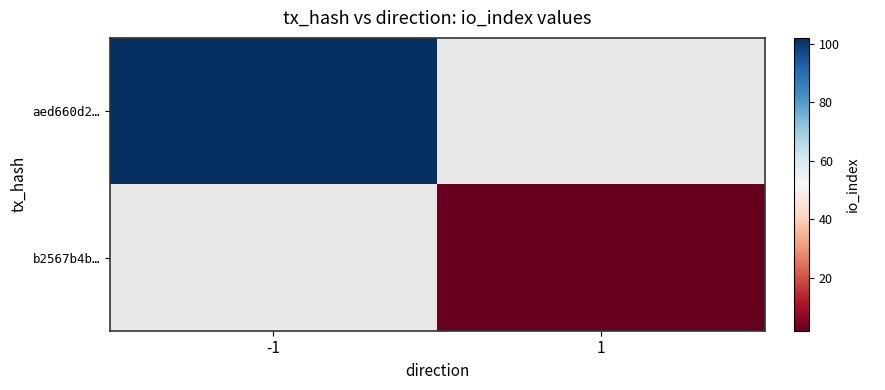

Which series has the largest range (max minus min)?

aed660d2…